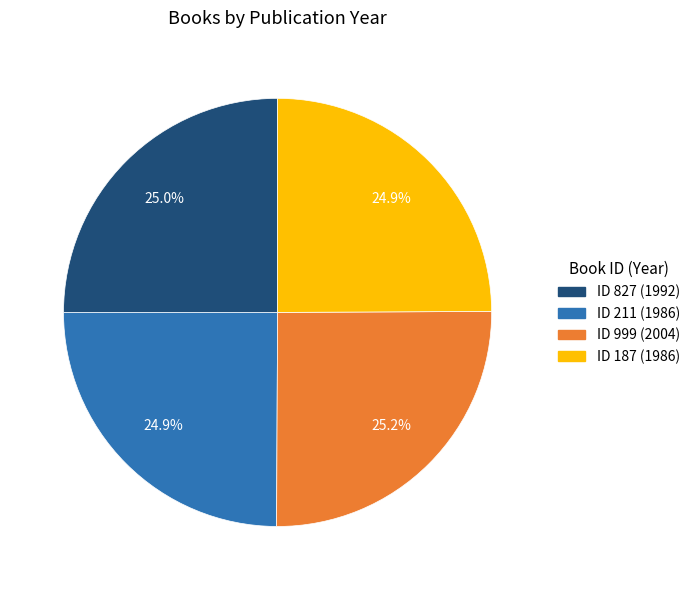

Is there a majority slice in this chart?

No